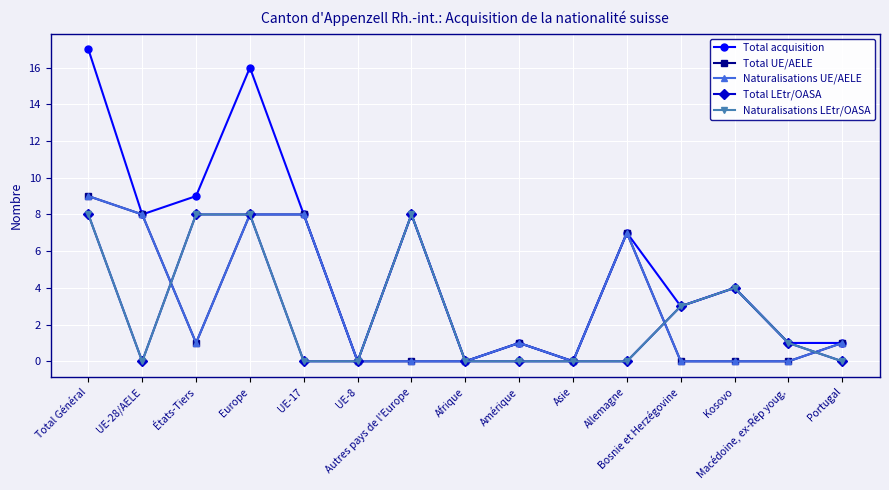

How many intersections are there between Total UE/AELE and Naturalisations LEtr/OASA?

3